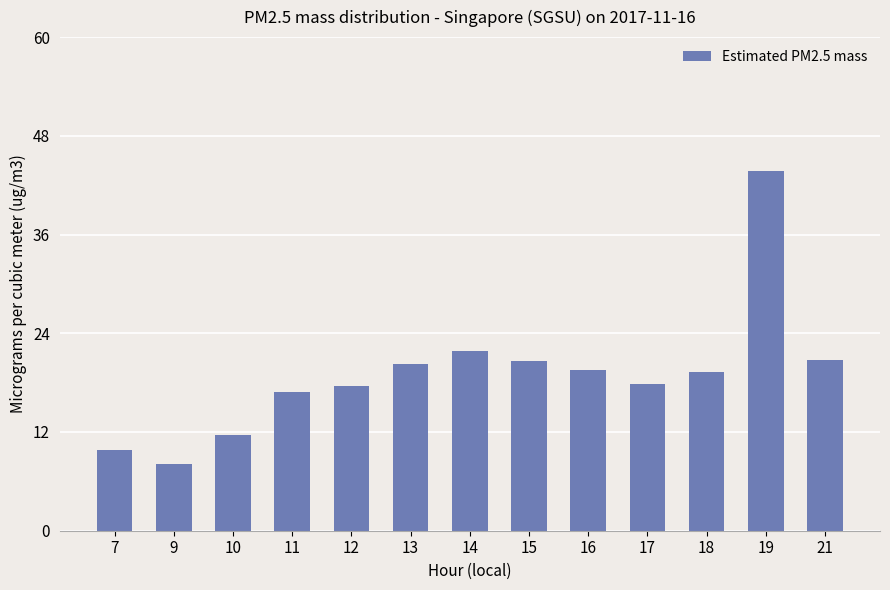

Which label corresponds to the largest value in the chart?

19